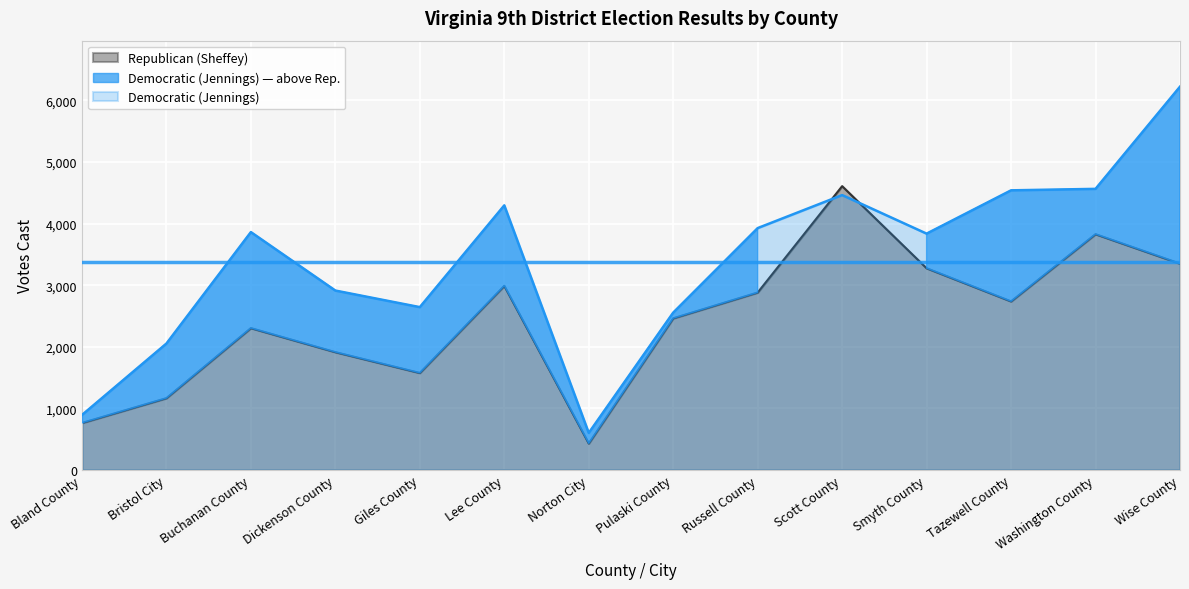

Which series changed the most between Tazewell County and Washington County?

Republican (Sheffey)